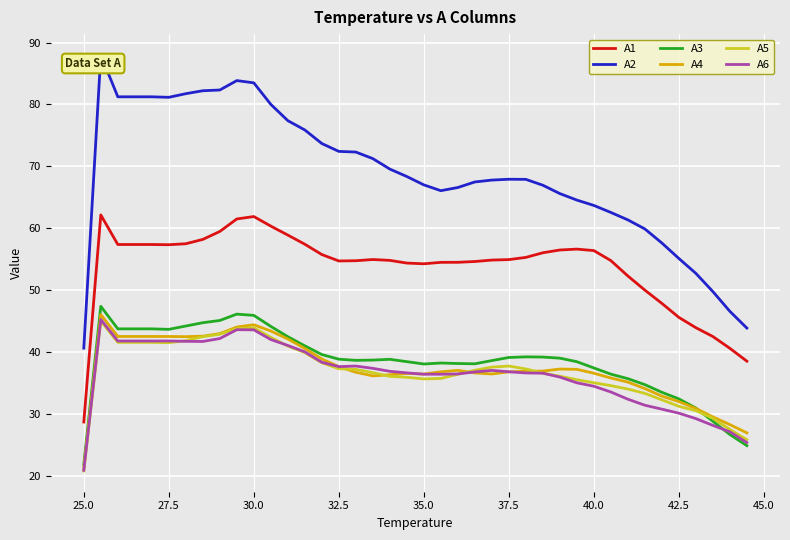

Which series has the largest total across all categories?

A2